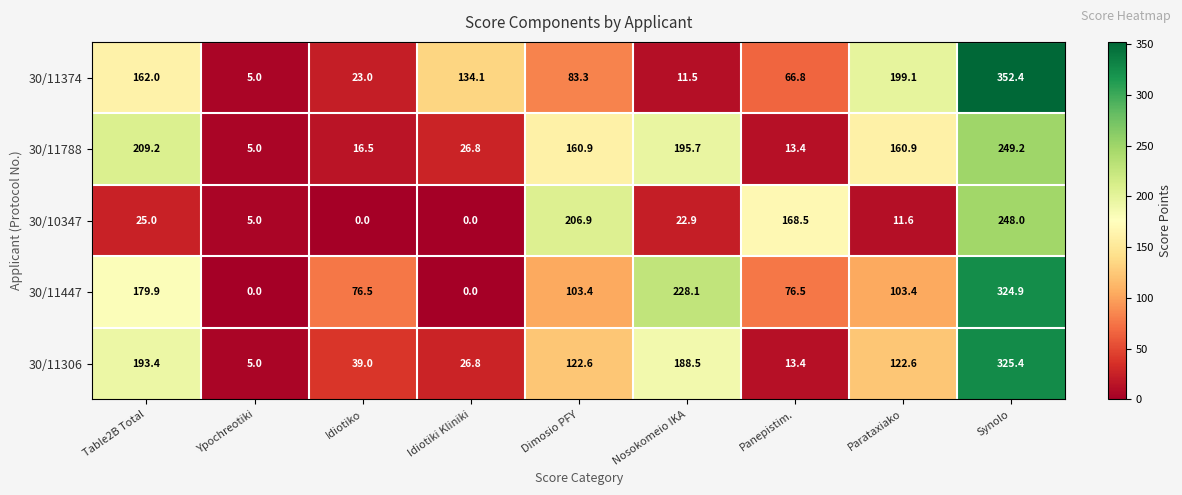

Which series has the largest total across all categories?

30/11447